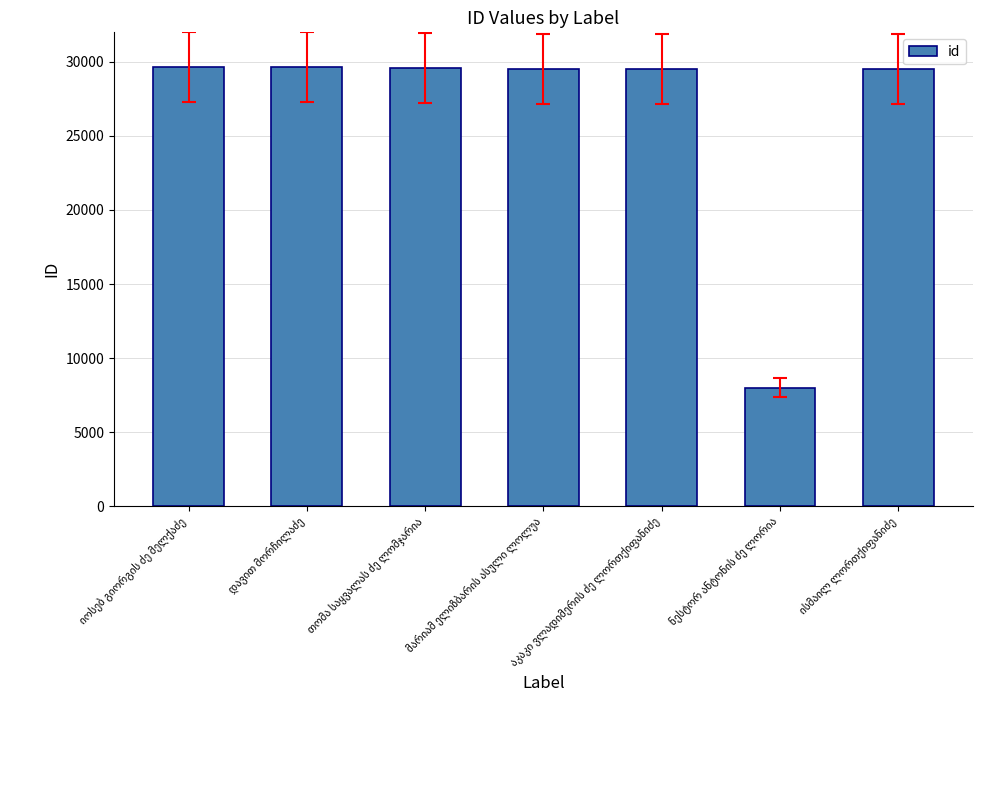

What is the value of the 7th bar from the left?

29505